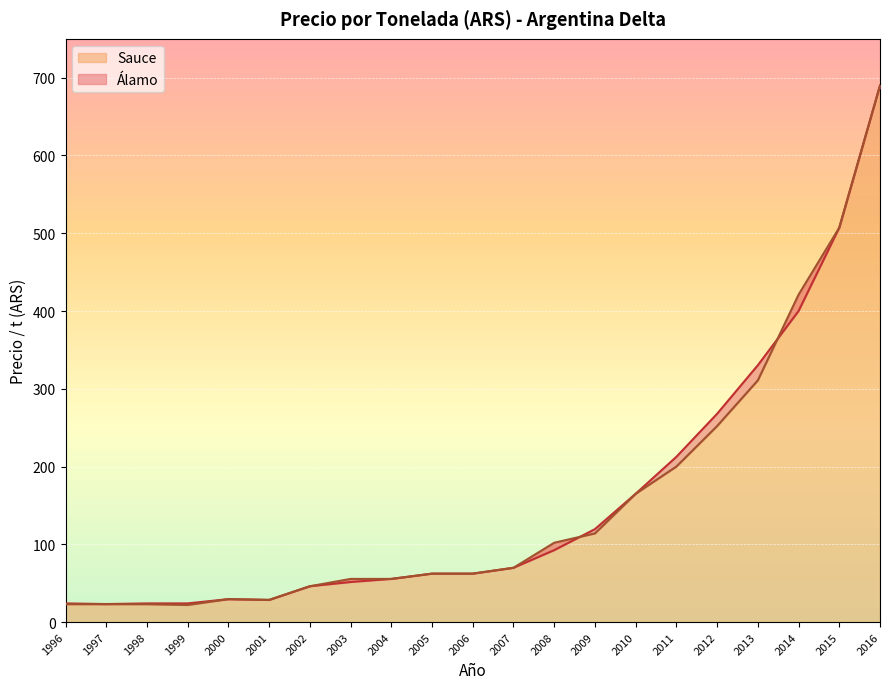

What is the highest value of the Sauce series?

690.0